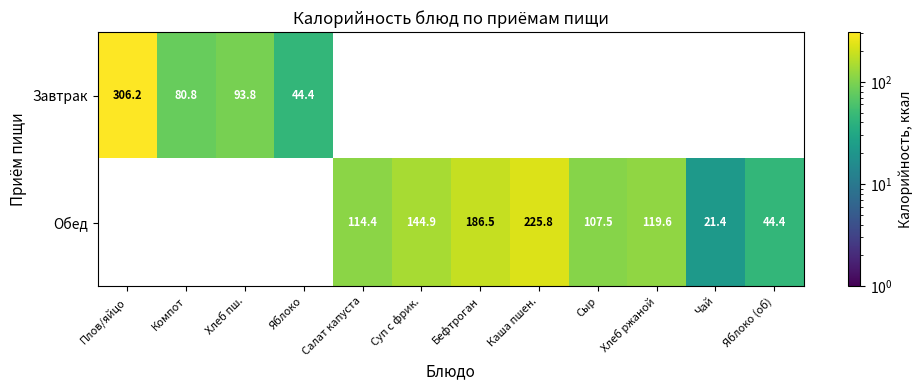

The Завтрак series shows 44.4 at Яблоко. True or false?

True